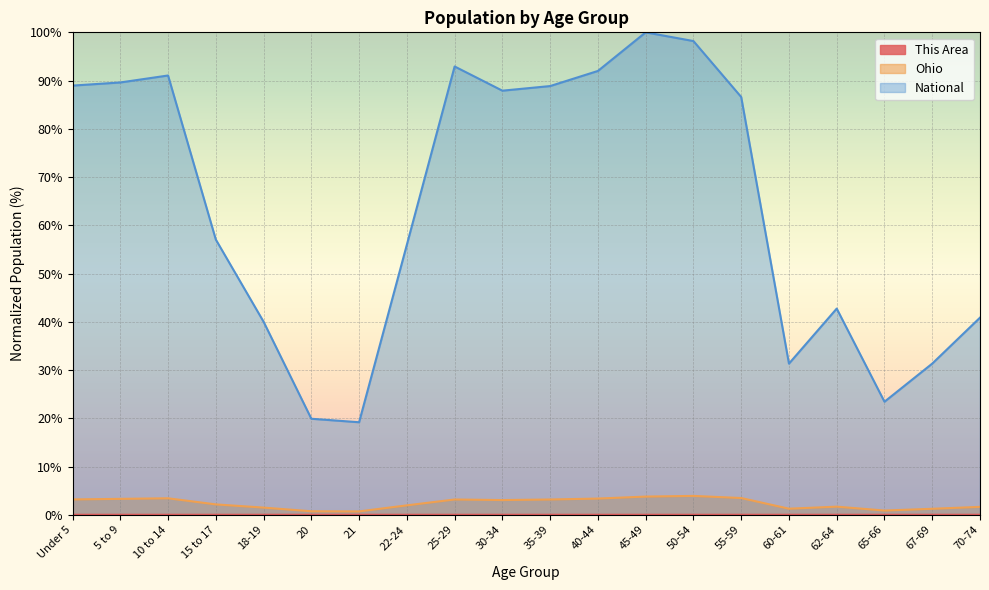

What are all the series names shown in the legend?

This Area, Ohio, National